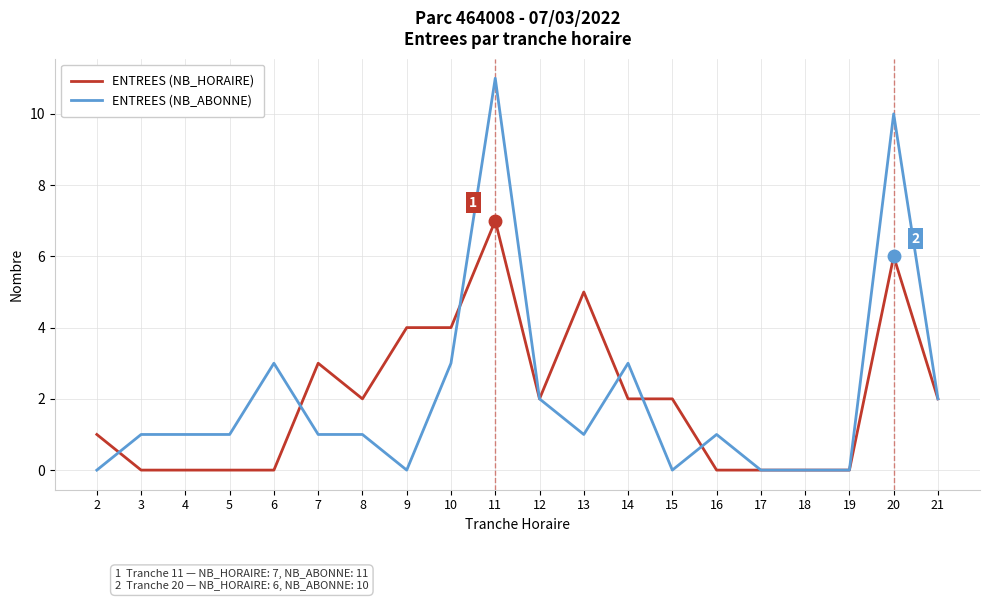

List the series in order of their peak value, lowest first.

ENTREES (NB_HORAIRE), ENTREES (NB_ABONNE)